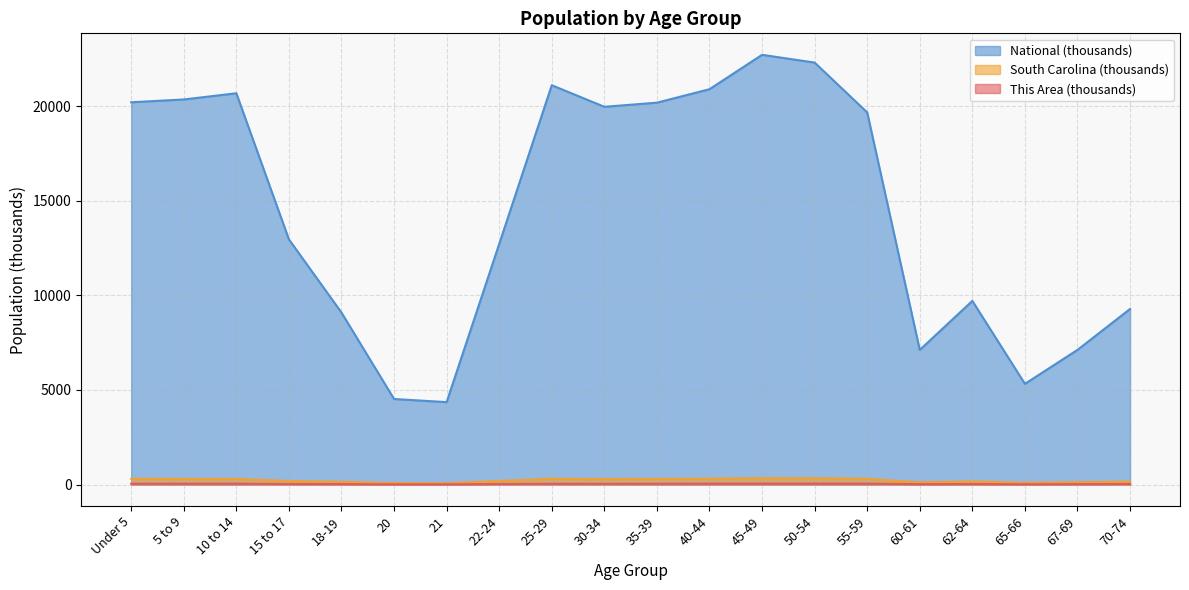

At how many categories does at least one series exceed 17773?

10